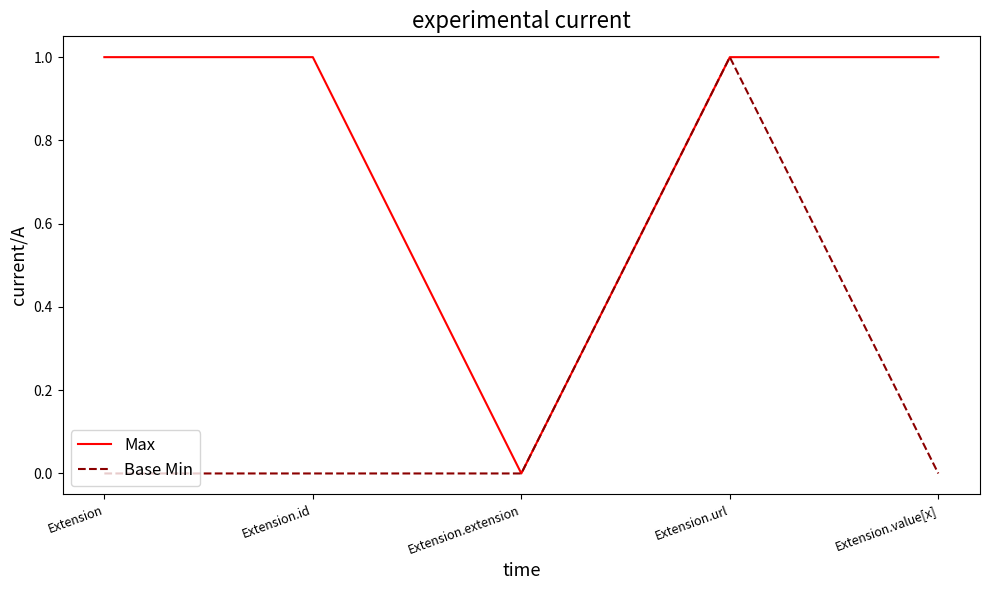

Which series changed the most between Extension and Extension.extension?

Max